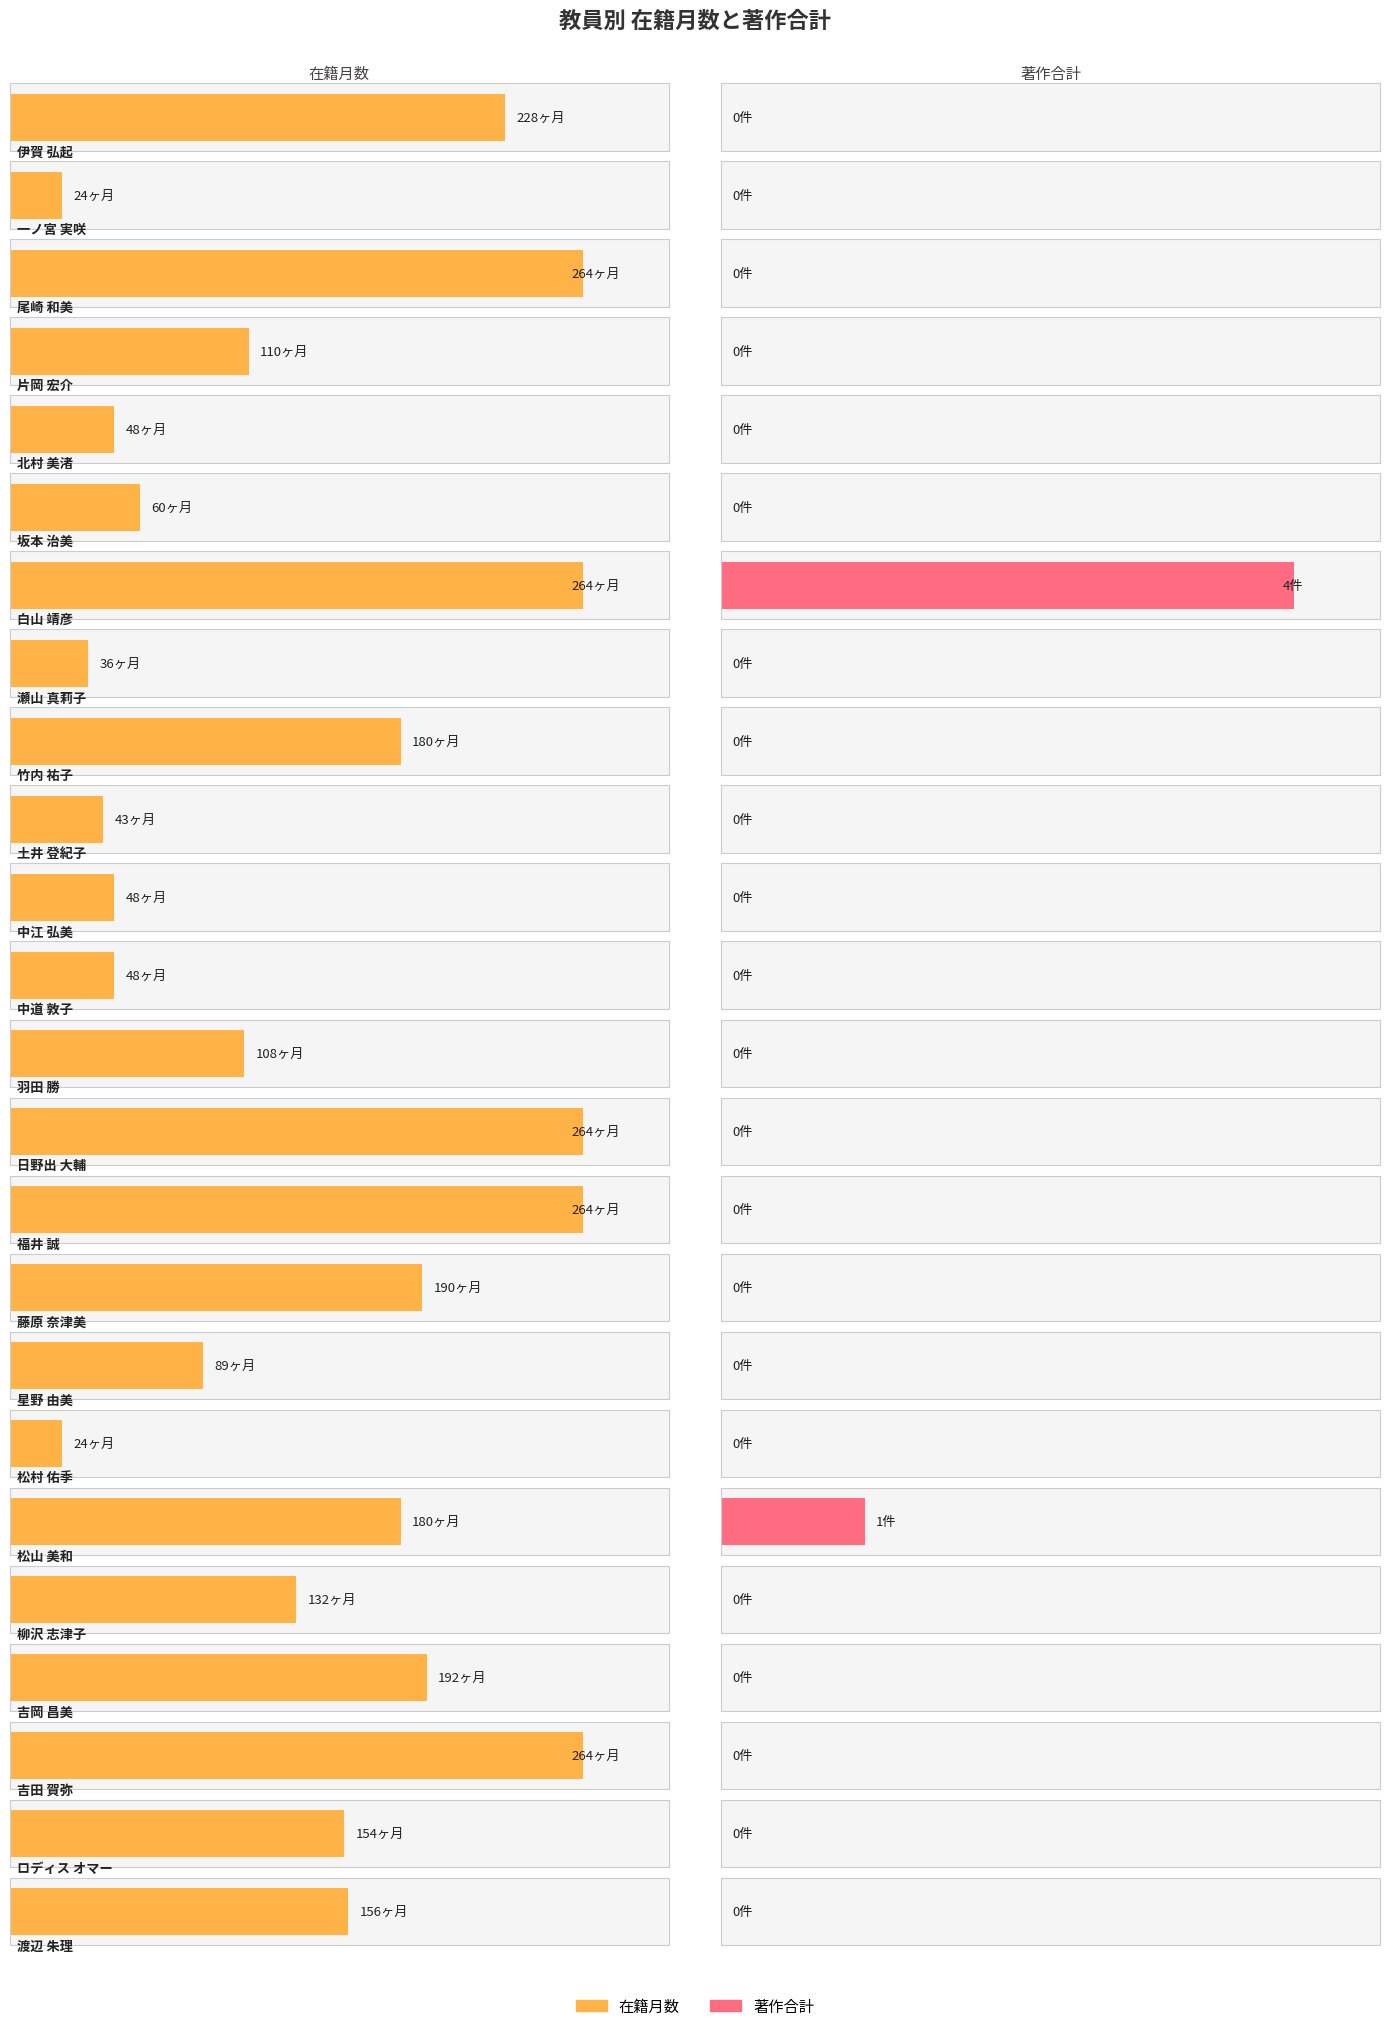

How many values in 著作合計 are above zero?

2